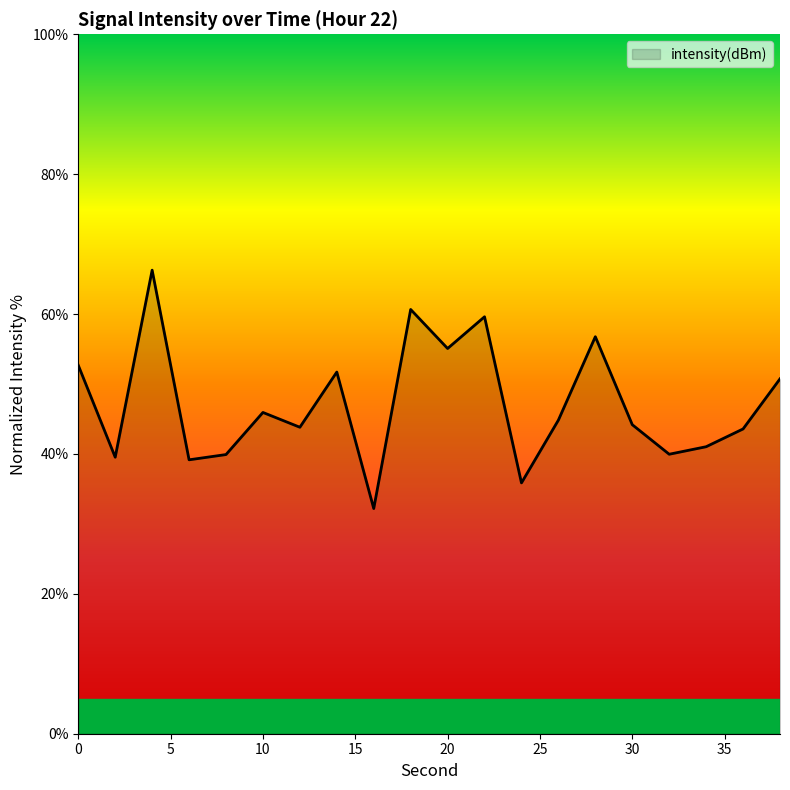

What is the difference between the maximum and minimum values?

34.1